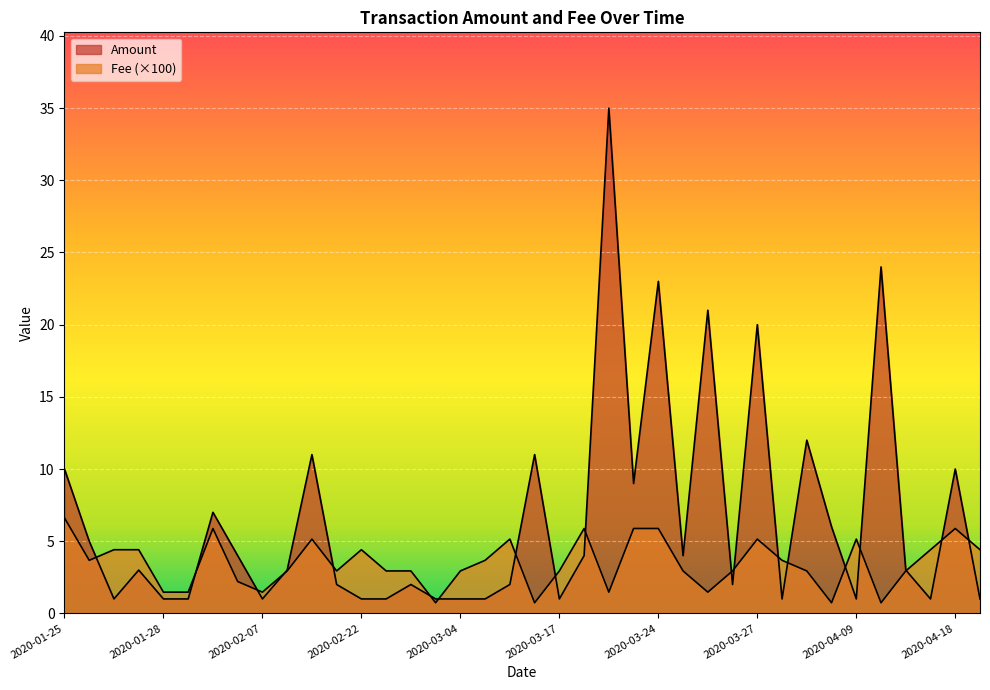

The value of Fee at 2020-02-07 is 0.0. True or false?

True